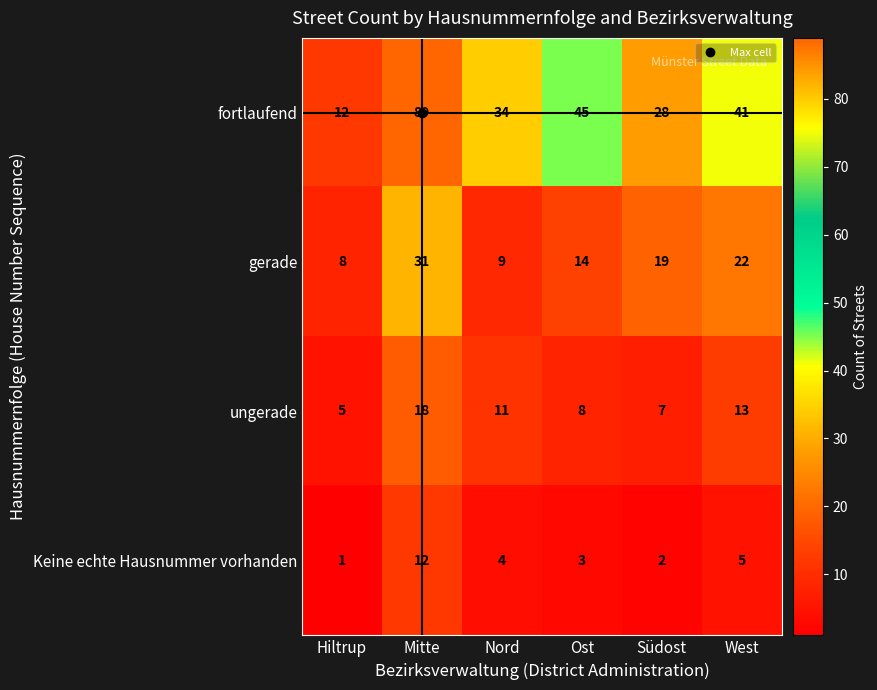

The gerade series shows 30 at Südost. True or false?

False